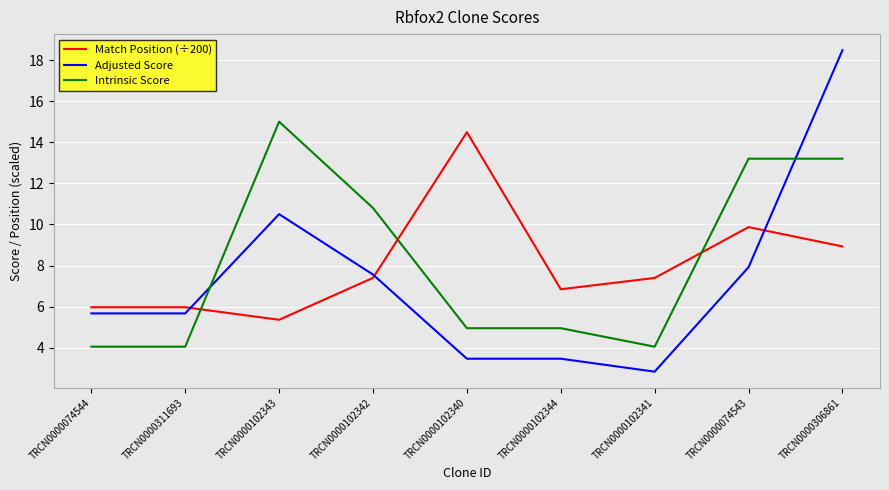

Which series has the largest range (max minus min)?

Adjusted Score